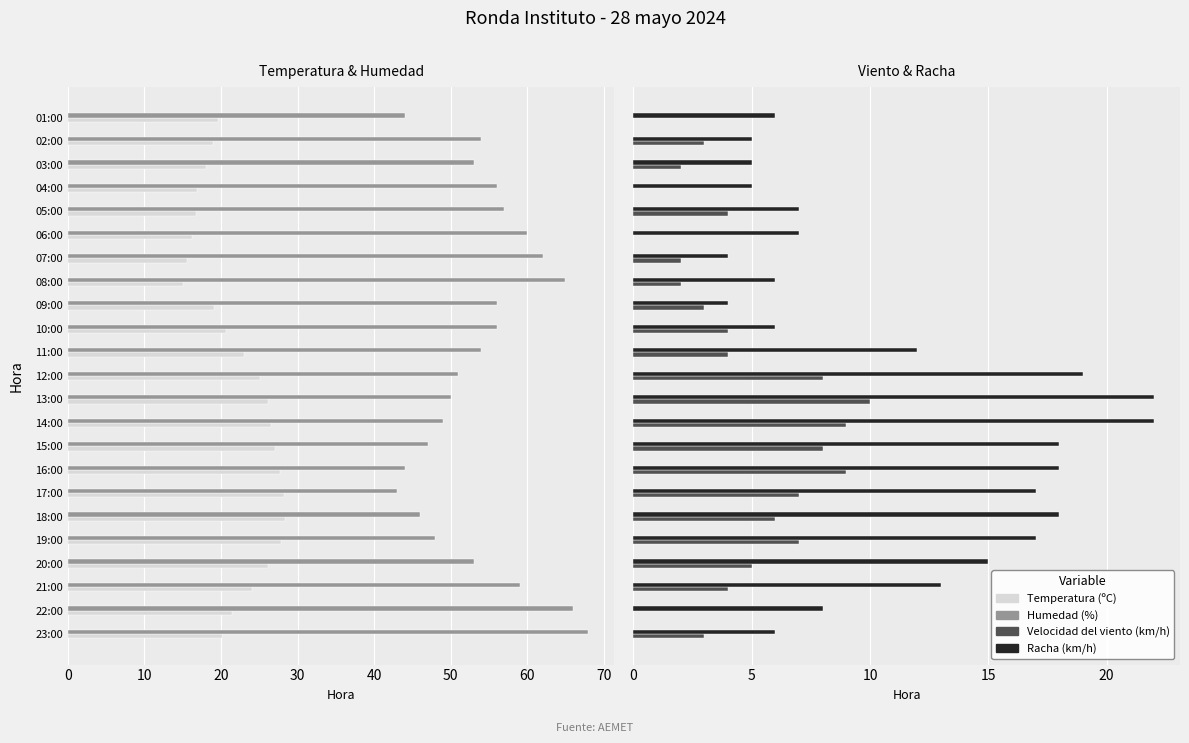

The value of Humedad (%) at 03:00 is 33.8. True or false?

False